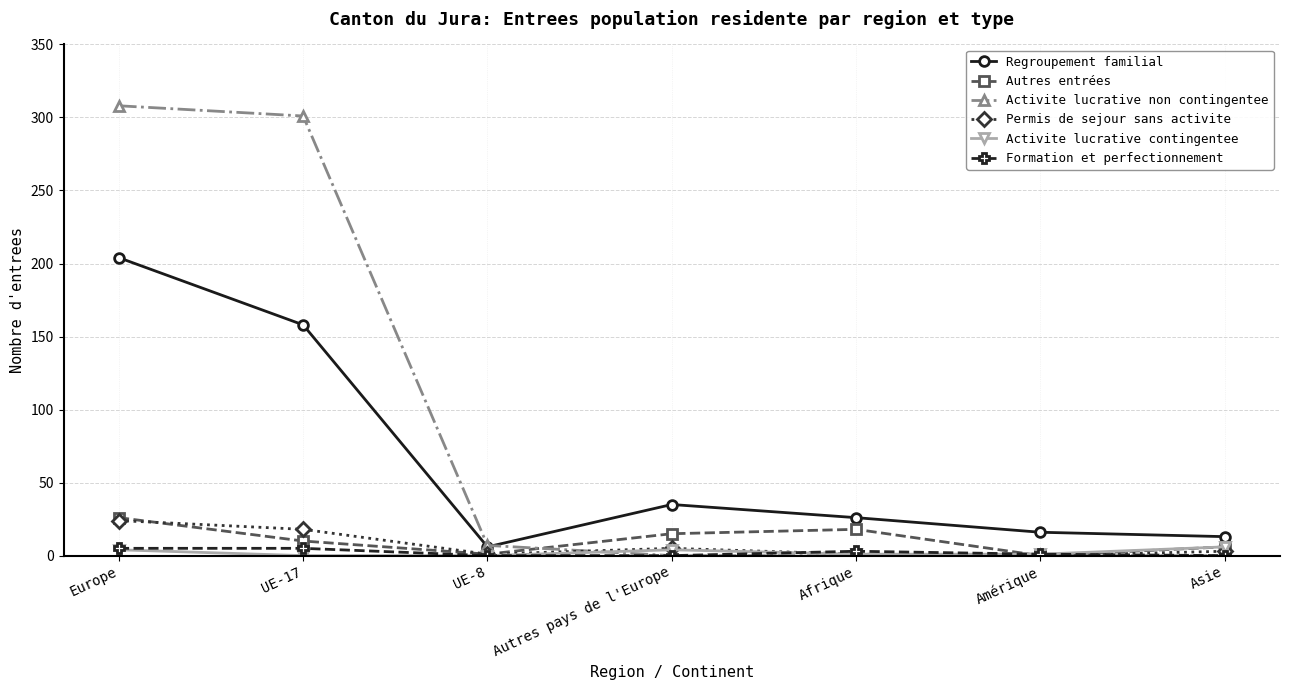

What is the label of the 7th point from the right?

Europe